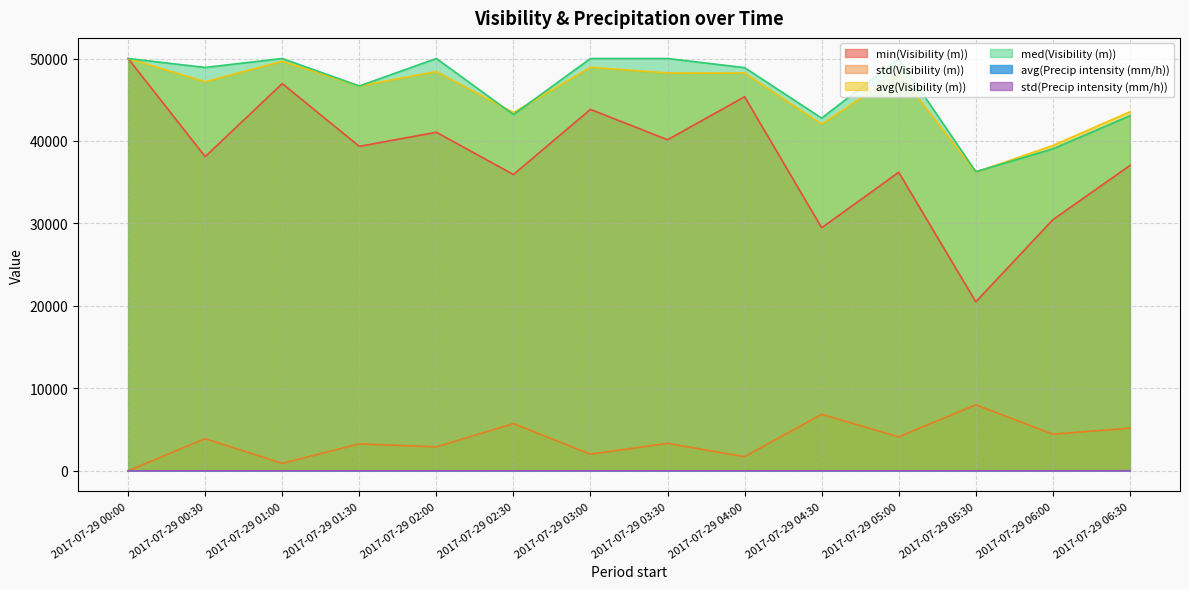

What is the minimum value for med(Visibility (m))?

36276.0